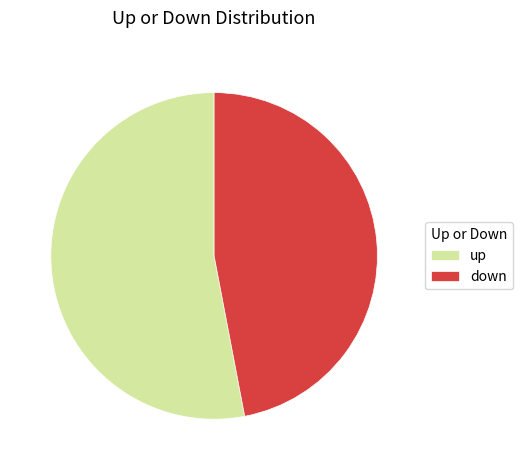

Rank the categories by value from lowest to highest.

down, up